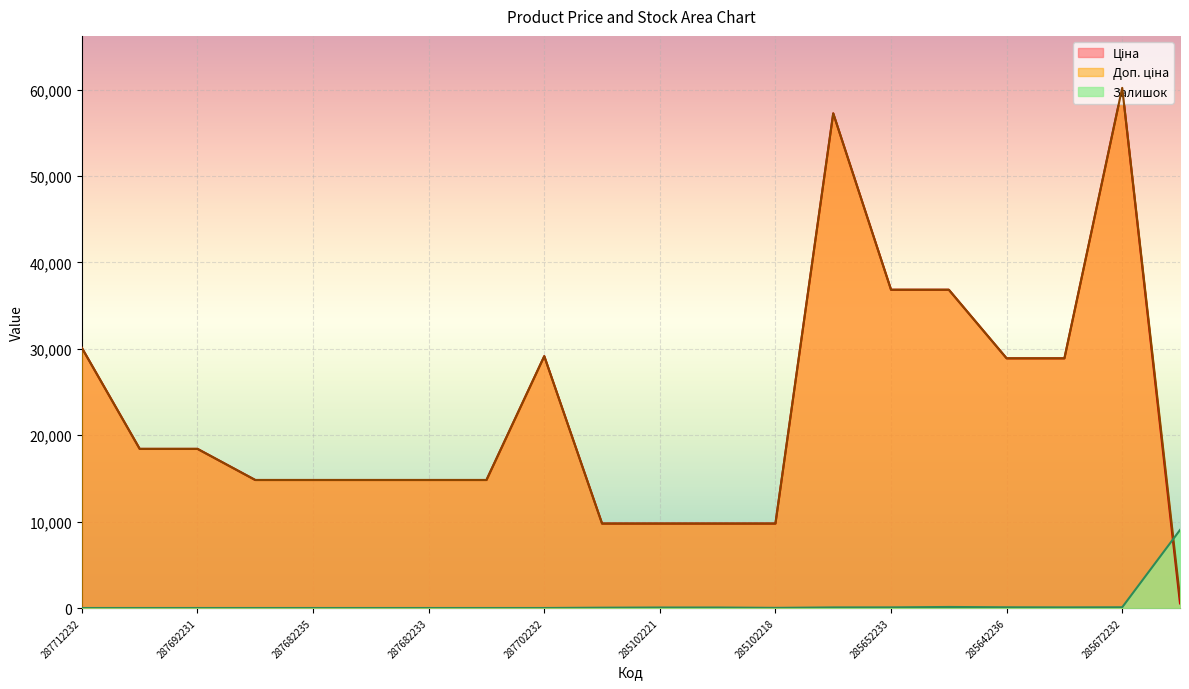

Where is the first local maximum for Доп. ціна?

287702232